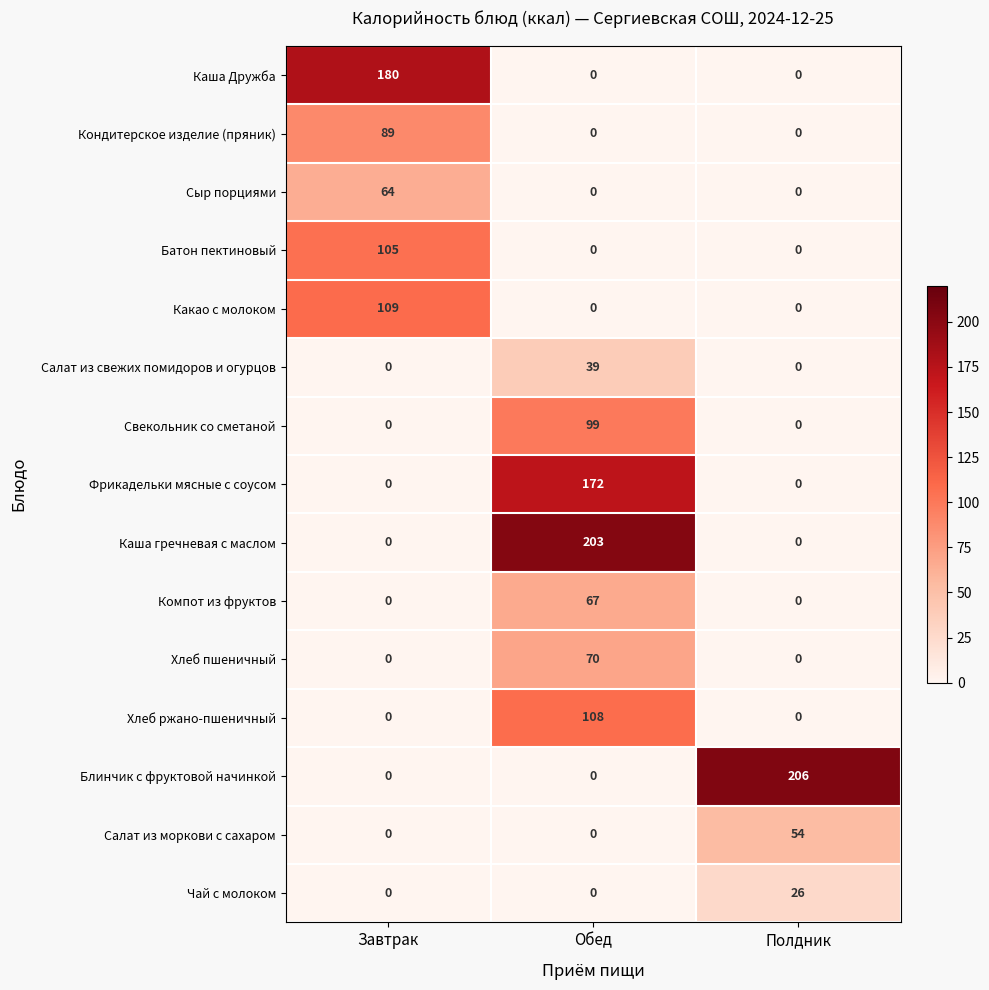

At which category is the sum across all series the highest?

Обед